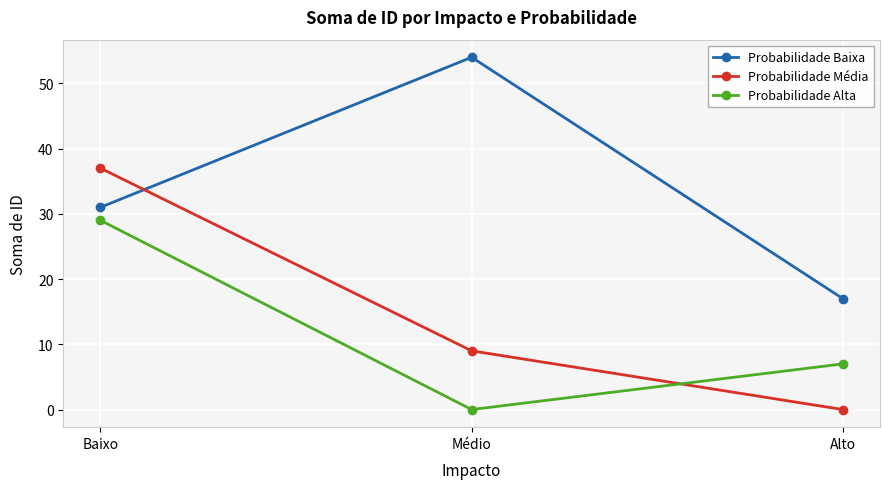

Between Baixo and Médio, which series saw the biggest shift?

Probabilidade Alta